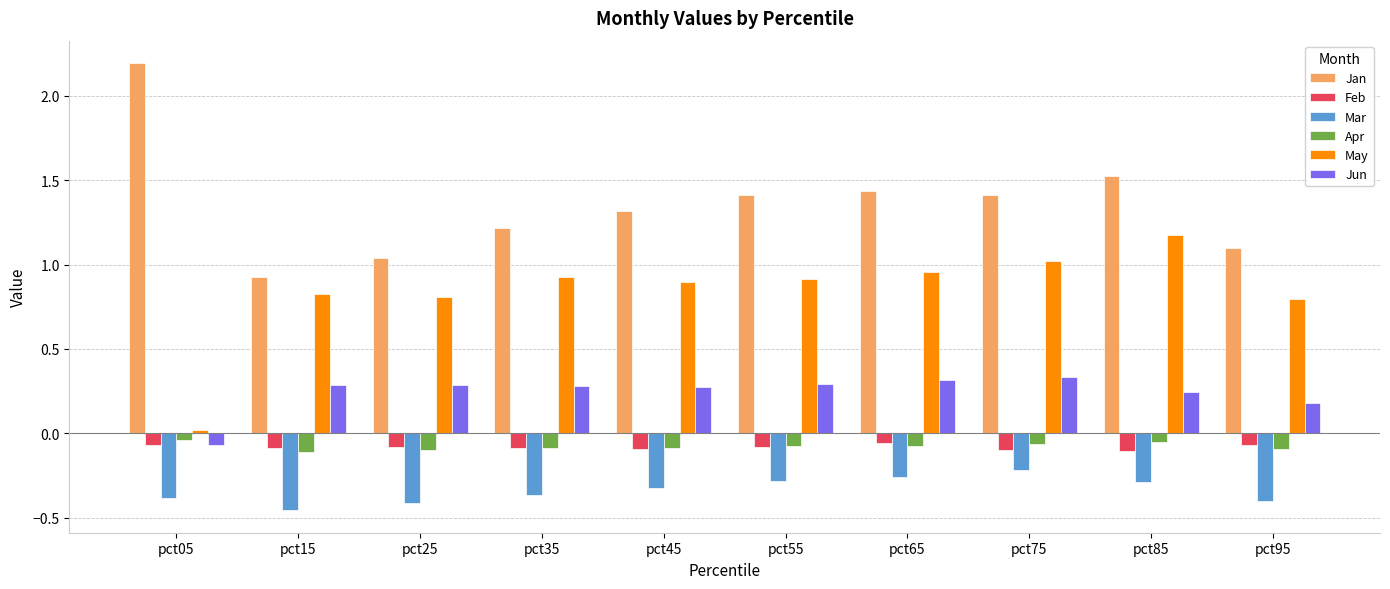

What is the total value across all series at pct45?

2.0